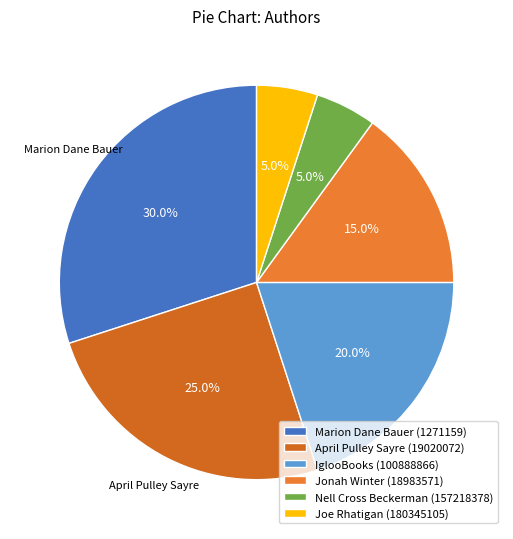

True or false: IglooBooks (100888866) accounts for 31% of the total.

False